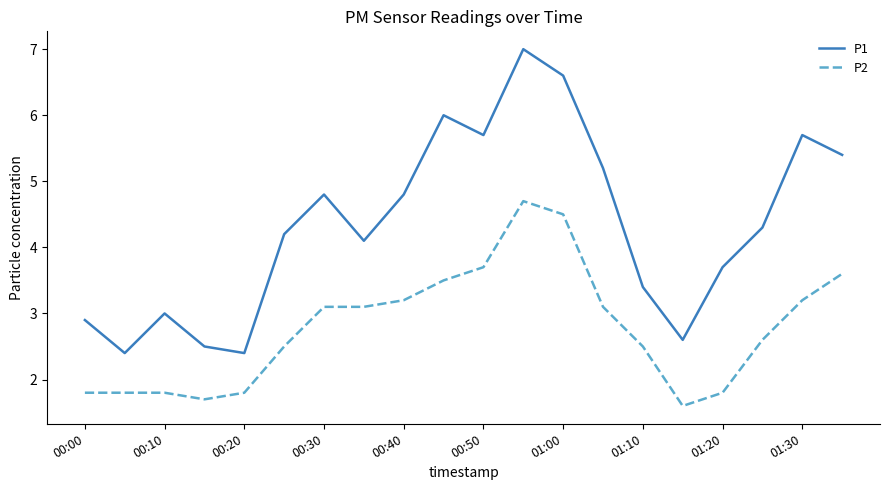

Rank the series by their average value, from highest to lowest.

P1, P2